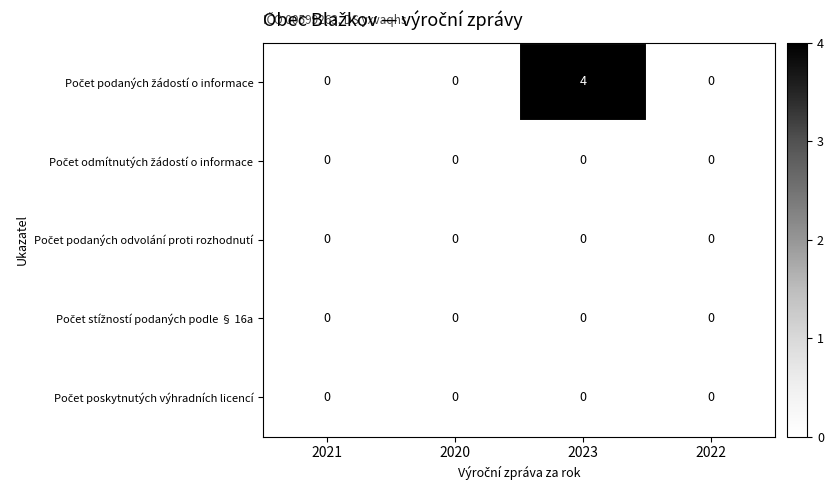

Which category has the highest value across all series?

2023